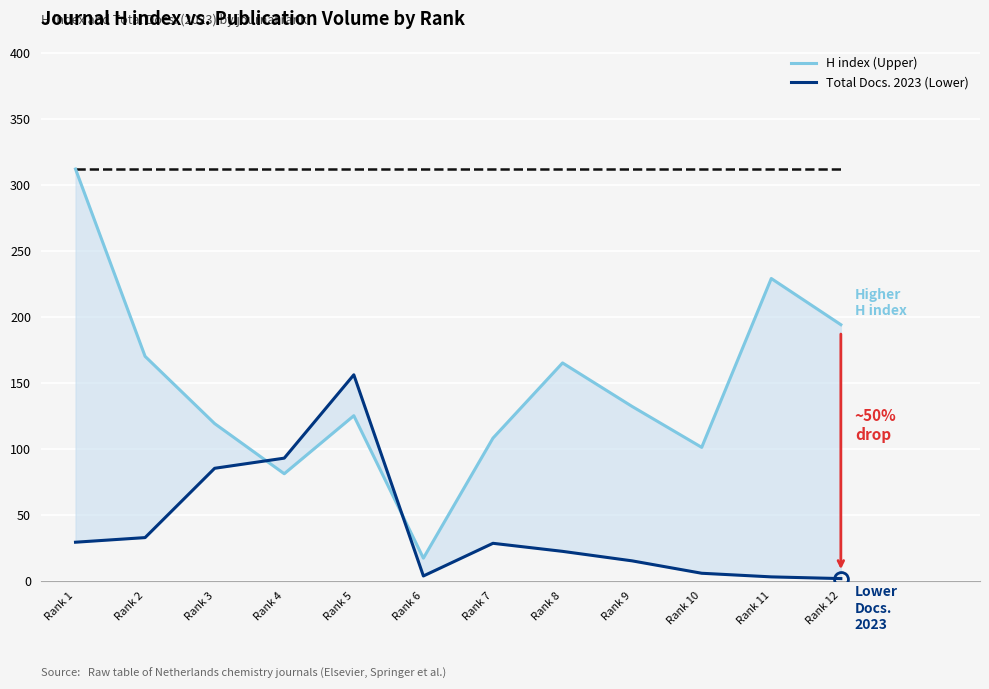

What is the sum of all H index (Upper) values?

1753.0